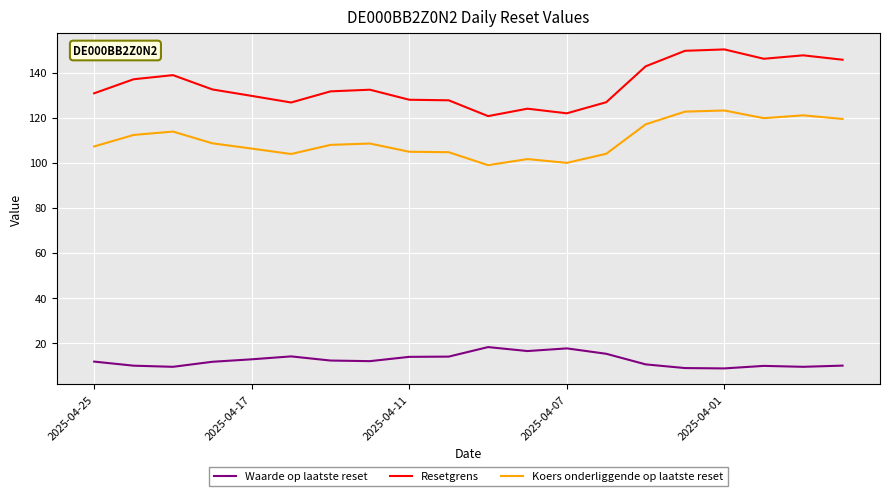

Does the chart display data point markers on the line(s)?

No